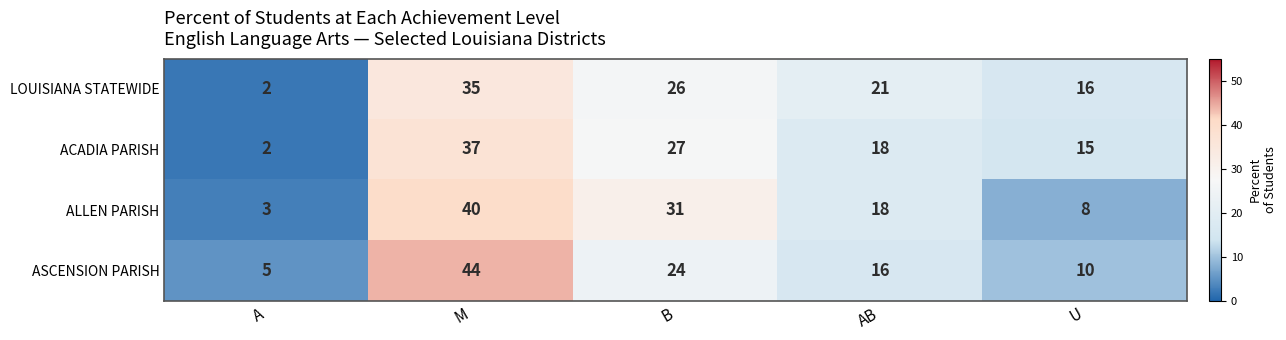

Count the ALLEN PARISH values in the range 8 to 31.

3